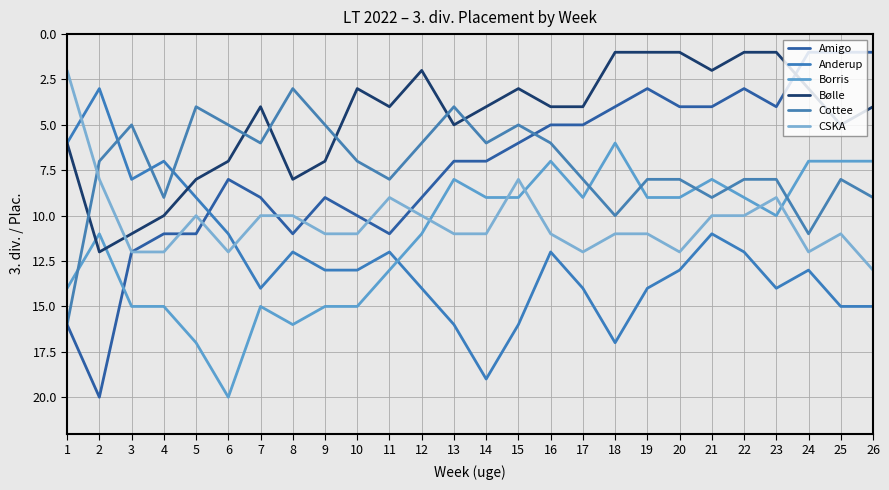

How many lines are shown in the chart?

6